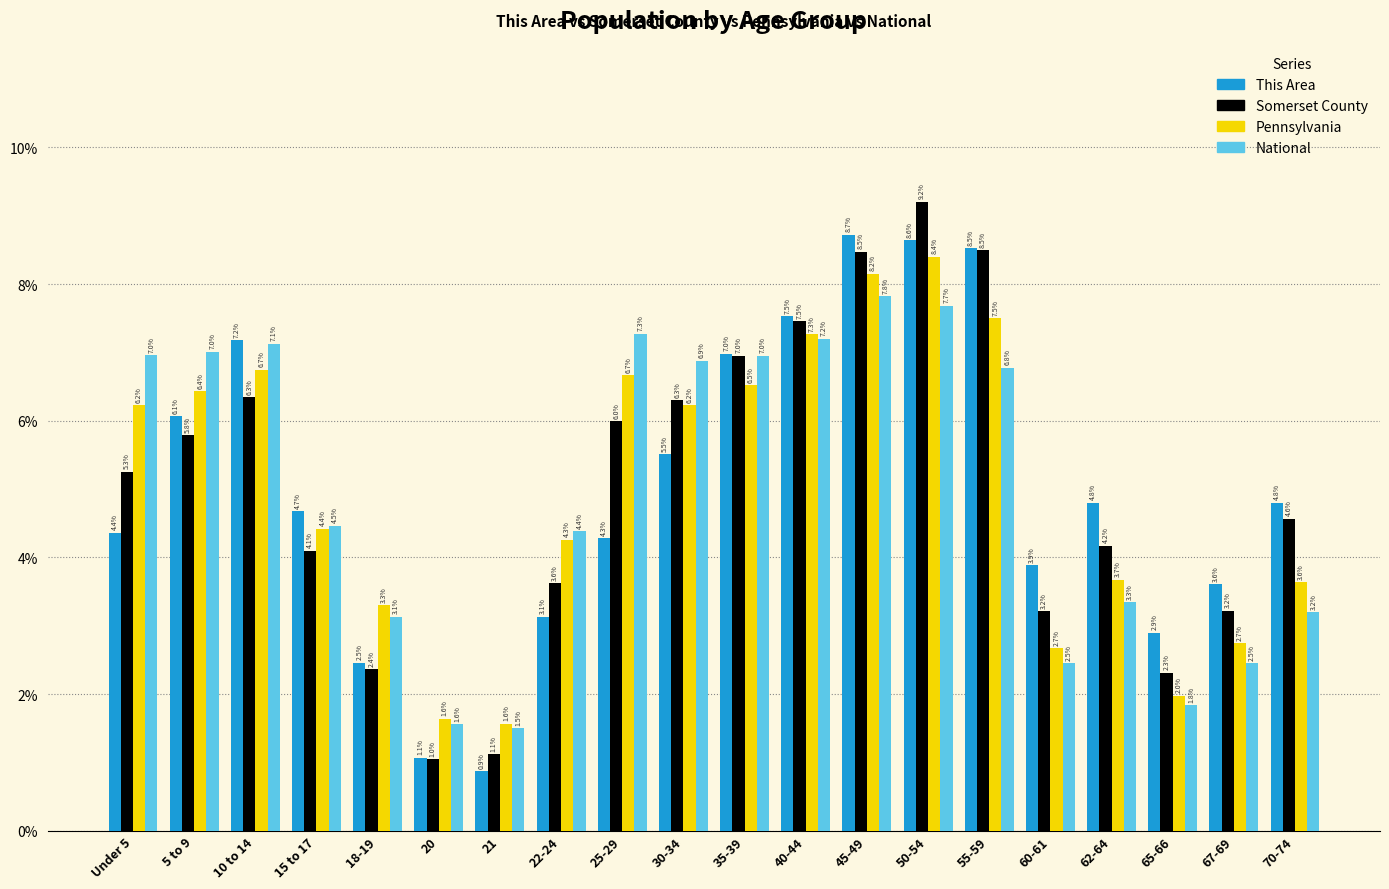

Reading right to left, list all the values displayed in this chart.

This Area: 4.8	3.6	2.9	4.8	3.9	8.5	8.6	8.7	7.5	7.0	5.5	4.3	3.1	0.9	1.1	2.5	4.7	7.2	6.1	4.4
Somerset County: 4.6	3.2	2.3	4.2	3.2	8.5	9.2	8.5	7.5	7.0	6.3	6.0	3.6	1.1	1.0	2.4	4.1	6.3	5.8	5.3
Pennsylvania: 3.6	2.7	2.0	3.7	2.7	7.5	8.4	8.2	7.3	6.5	6.2	6.7	4.3	1.6	1.6	3.3	4.4	6.7	6.4	6.2
National: 3.2	2.5	1.8	3.3	2.5	6.8	7.7	7.8	7.2	7.0	6.9	7.3	4.4	1.5	1.6	3.1	4.5	7.1	7.0	7.0